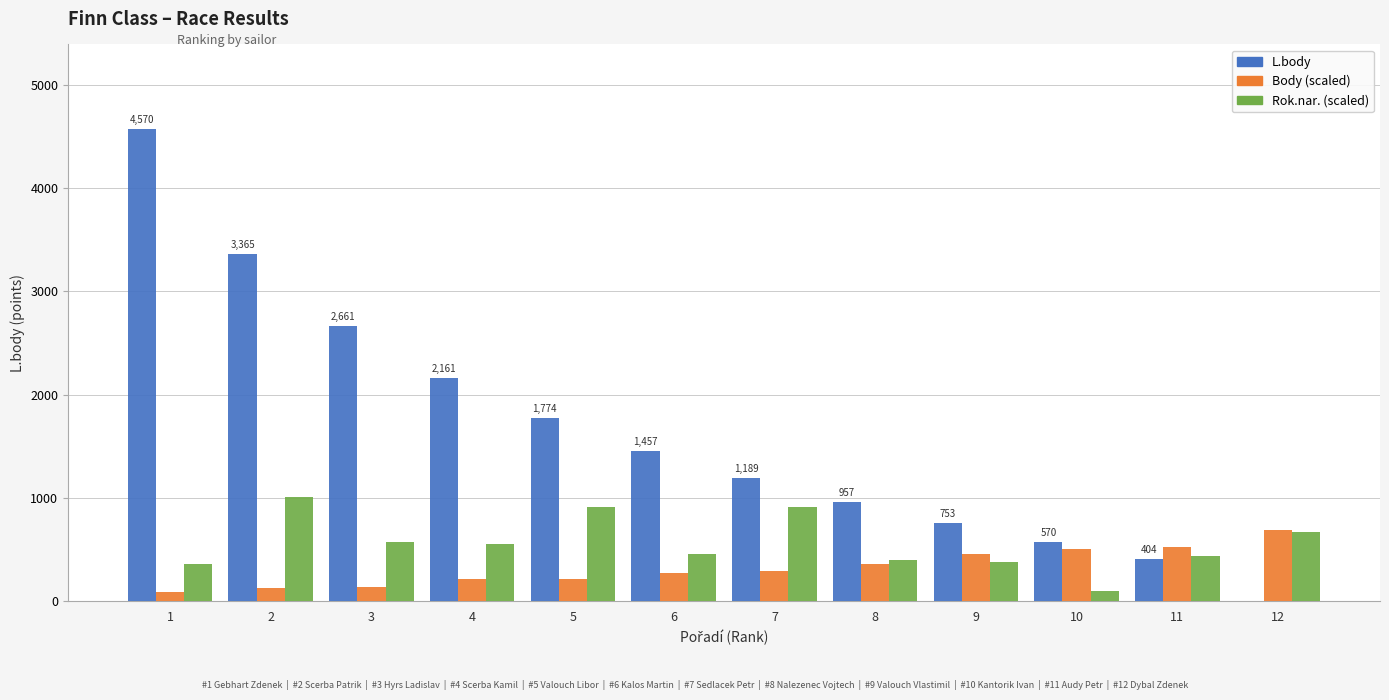

True or false: Rok.nar. (scaled) has a value of 148.0 at 9.

False